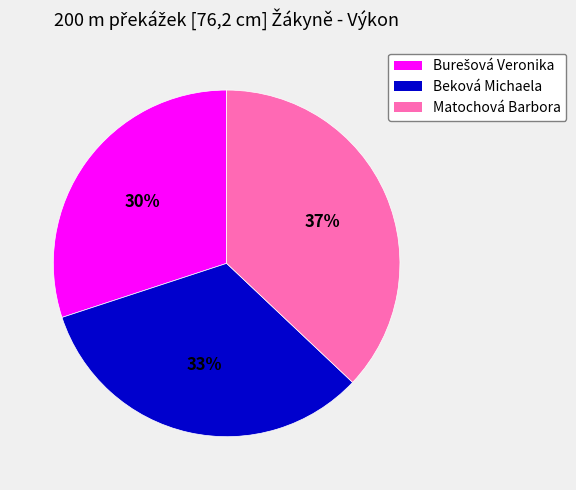

Which category has the biggest portion of the pie?

Matochová Barbora